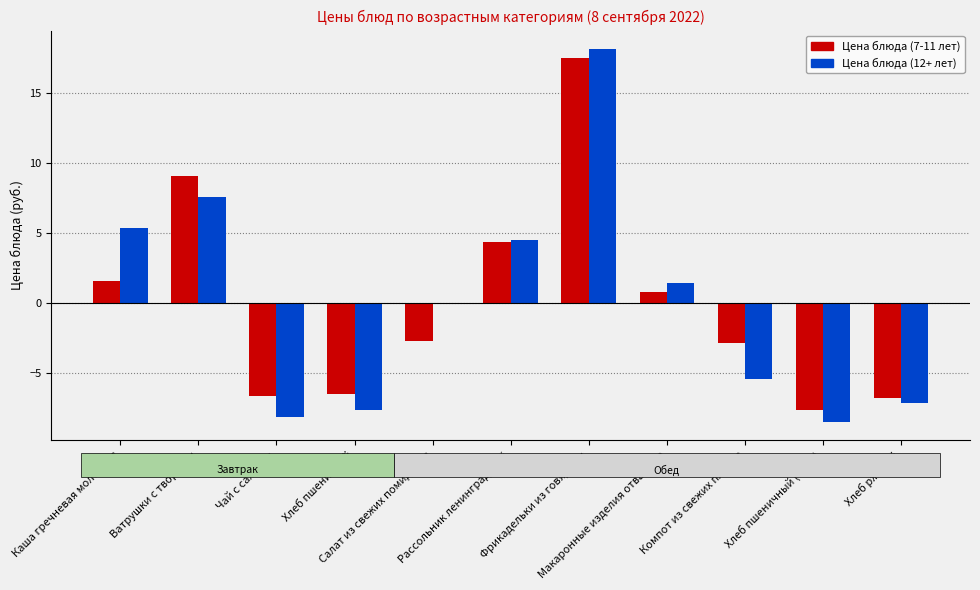

The Цена блюда (7-11 лет) series shows 2.5 at Каша гречневая молочная. True or false?

False